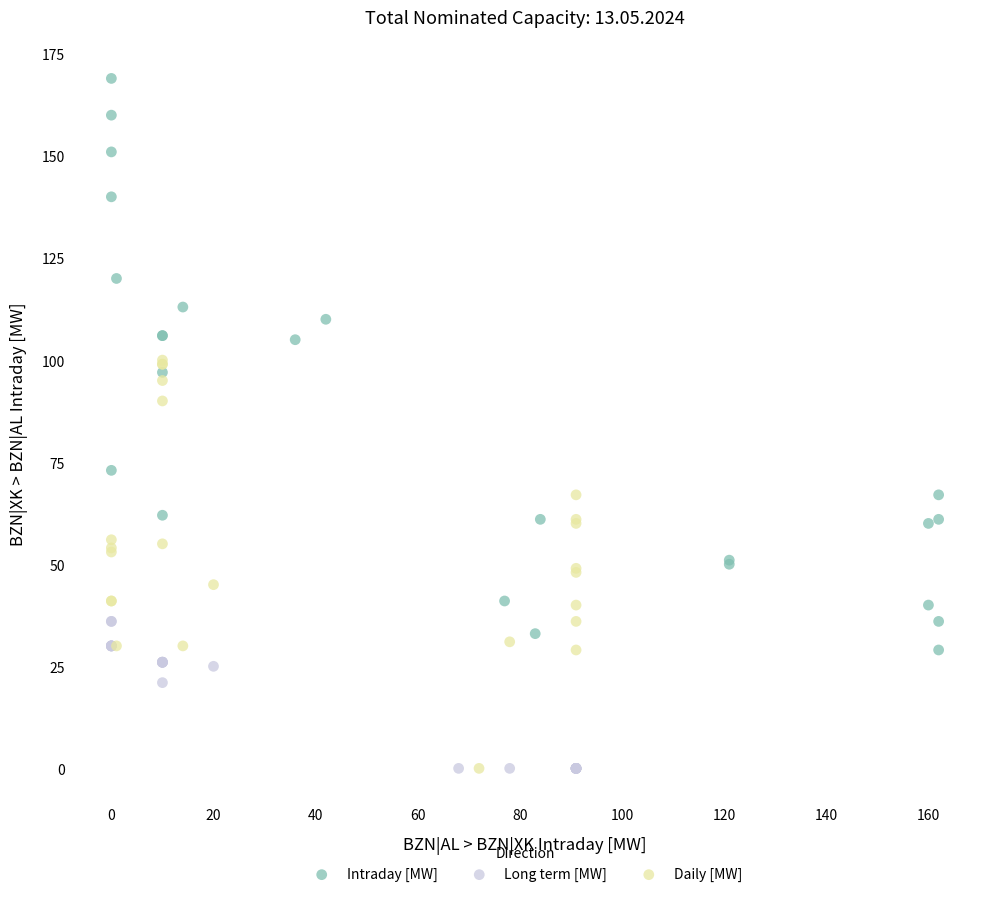

Which series contains the highest Y value?

Intraday [MW]